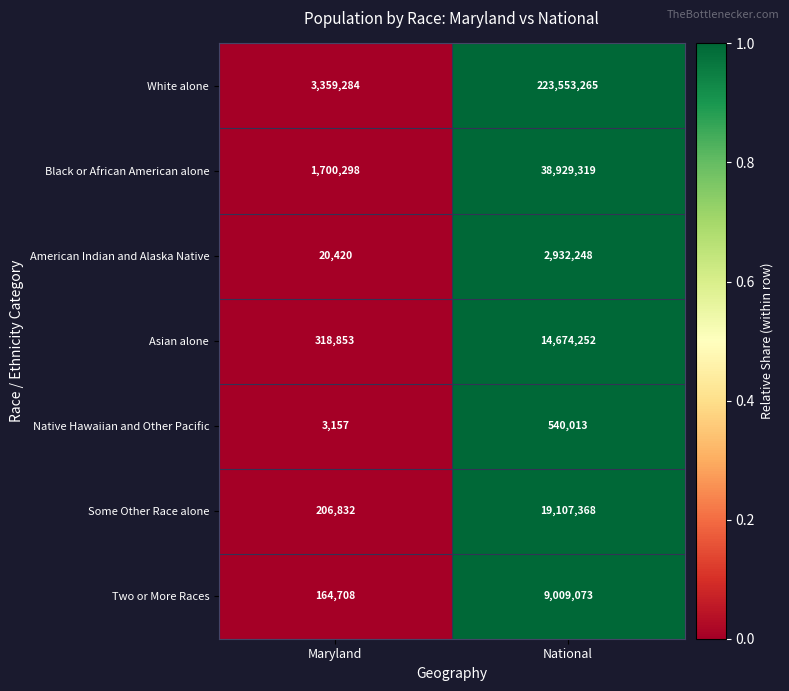

Rank the categories by Black or African American alone value from highest to lowest.

National, Maryland